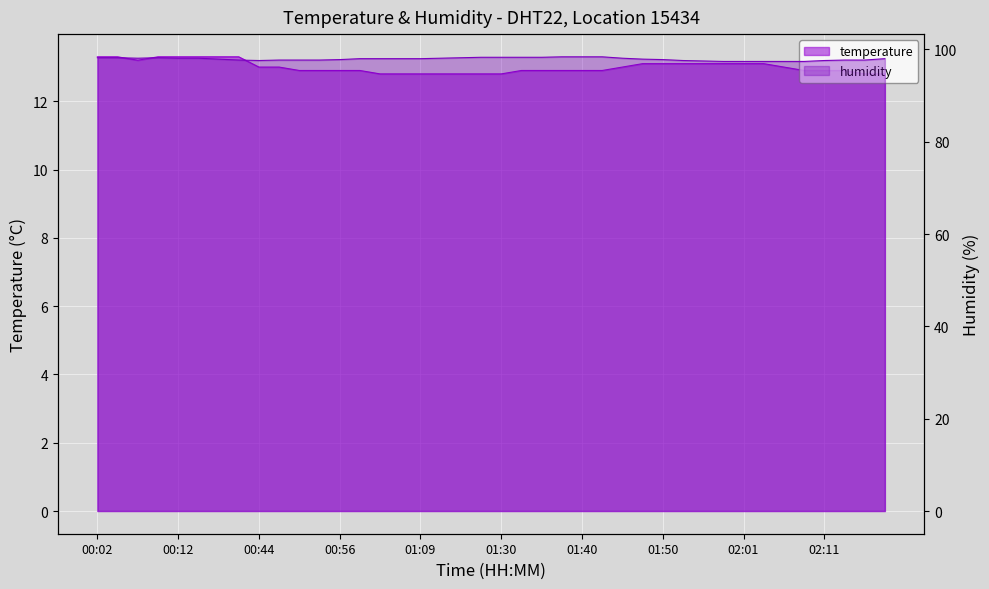

Between 00:02 and 01:45, which is larger?

00:02